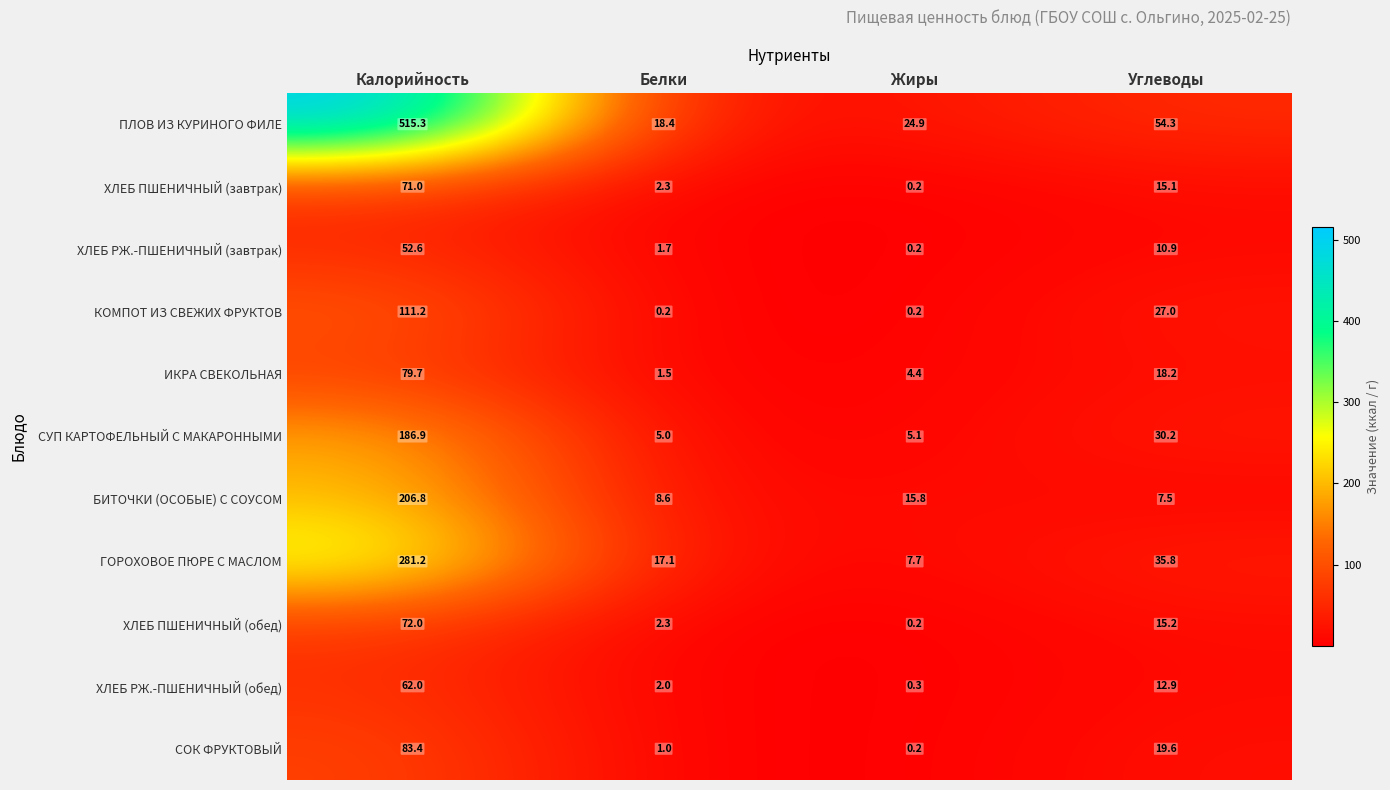

What is the sum of all ХЛЕБ ПШЕНИЧНЫЙ (завтрак) values?

88.6